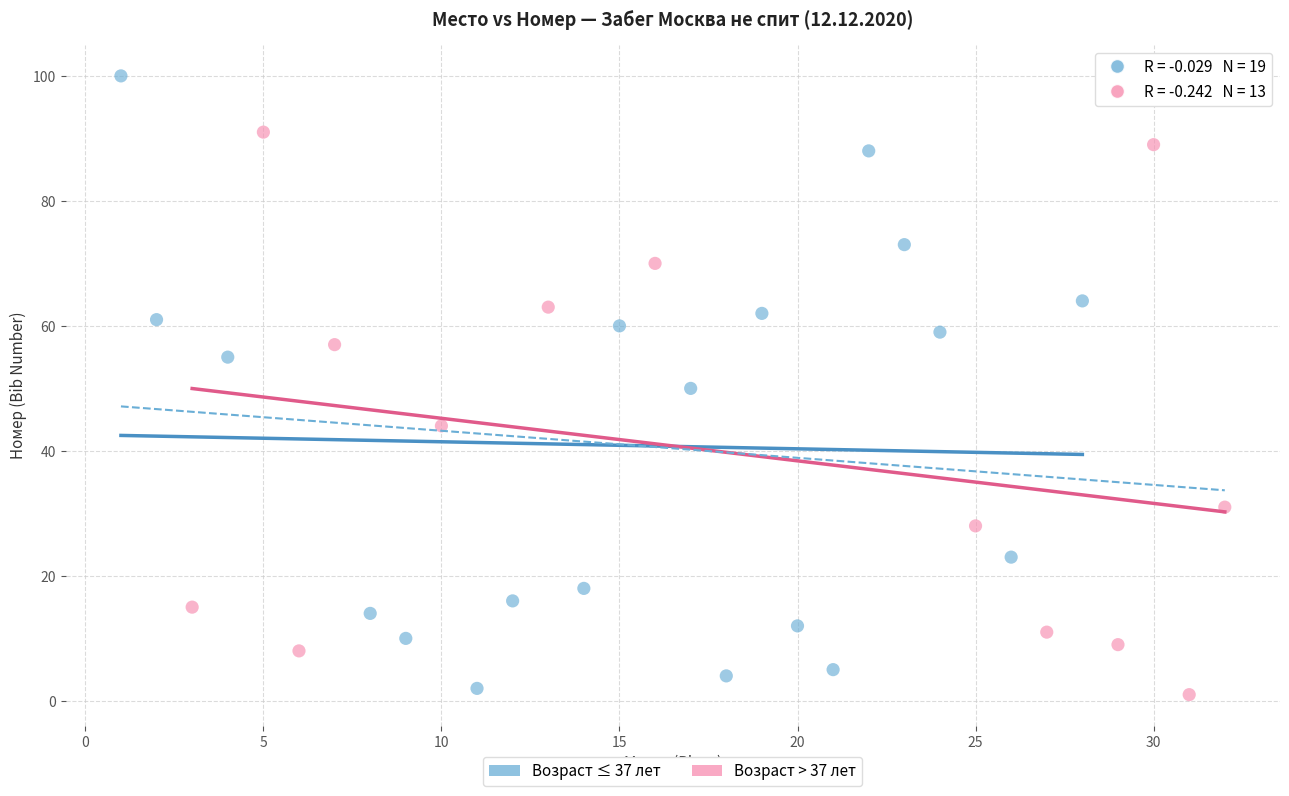

Which series contains the highest Y value?

Возраст ≤ 37 лет